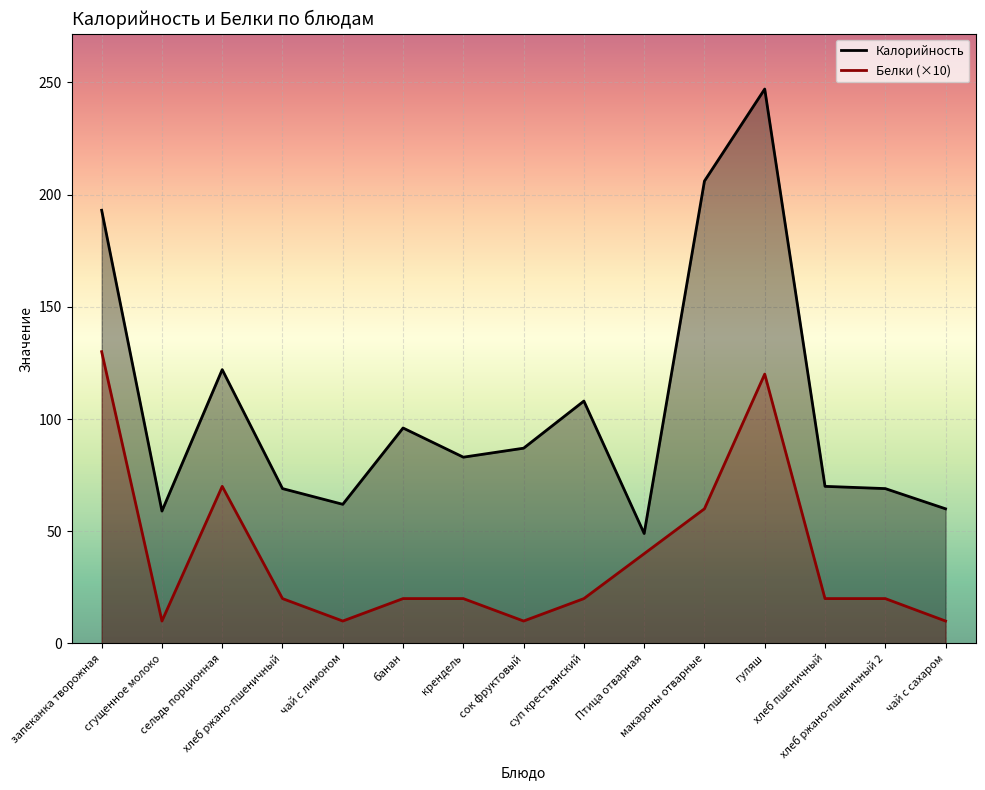

What is the label of the 12th point from the left?

гуляш